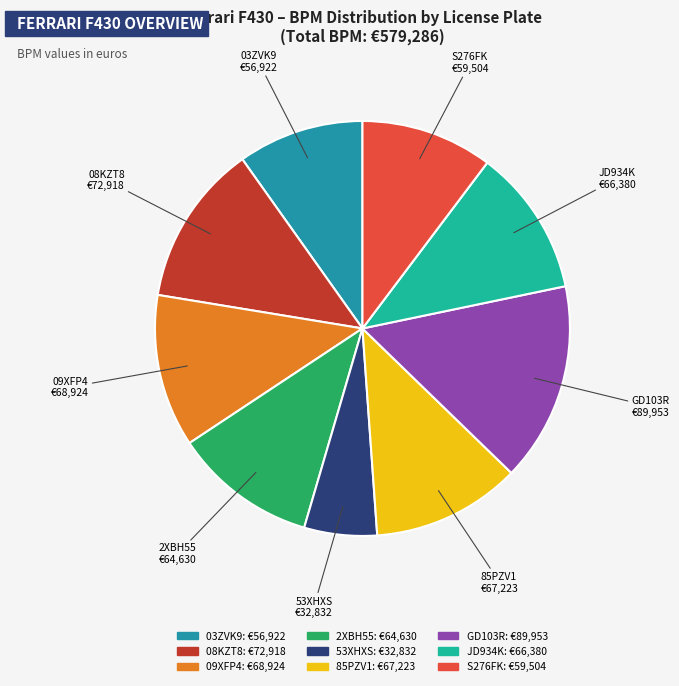

How many segments does this pie chart have?

9